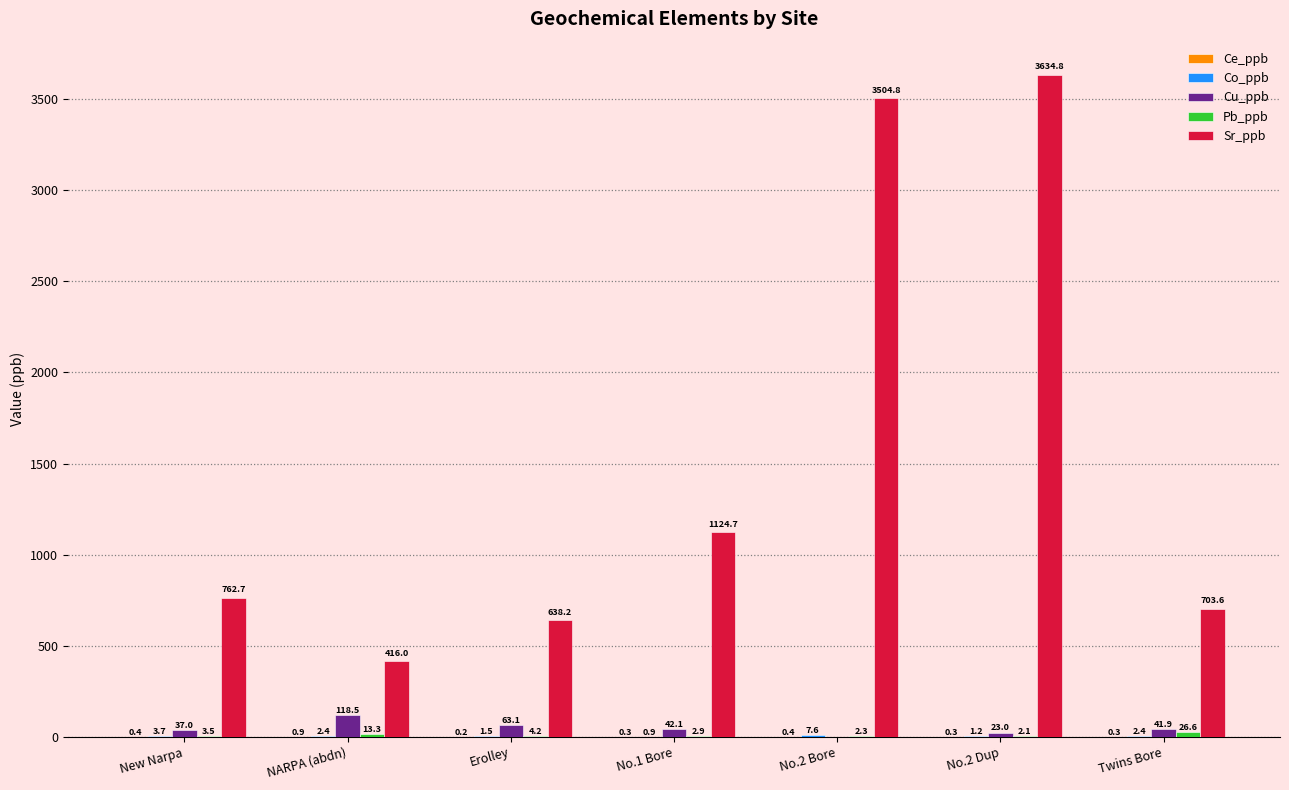

The value of Cu_ppb at No.2 Bore is 0.0. True or false?

True